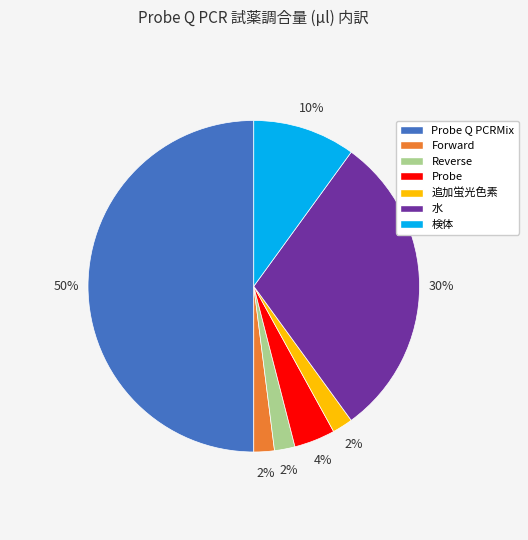

True or false: Probe accounts for 4% of the total.

True